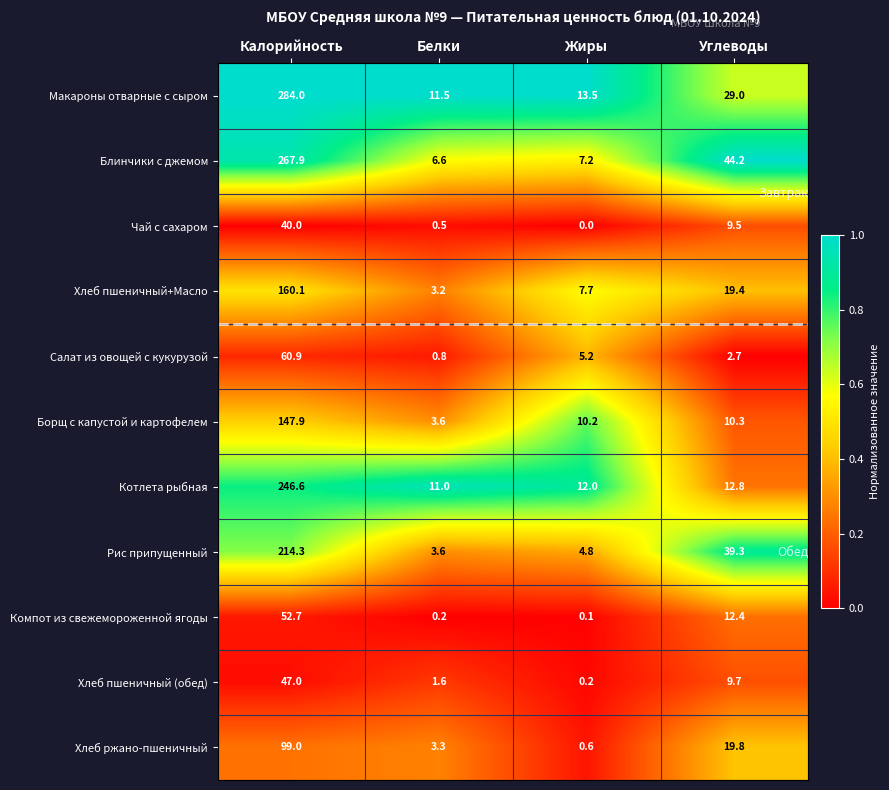

Rank the series by their maximum value, from lowest to highest.

Чай с сахаром, Хлеб пшеничный (обед), Компот из свежемороженной ягоды, Салат из овощей с кукурузой, Хлеб ржано-пшеничный, Борщ с капустой и картофелем, Хлеб пшеничный+Масло, Рис припущенный, Котлета рыбная, Блинчики с джемом, Макароны отварные с сыром